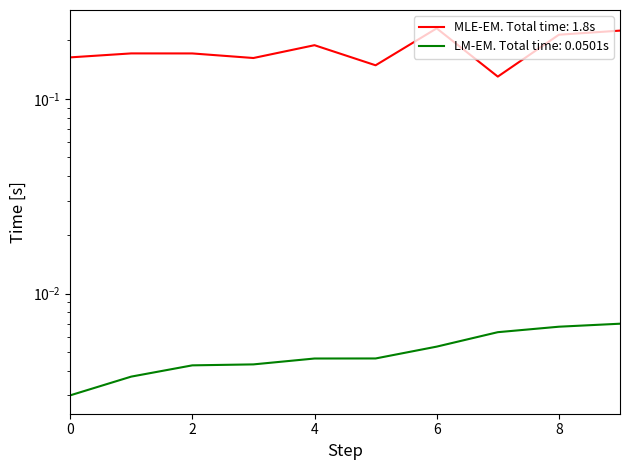

At how many categories does at least one series exceed 0?

10